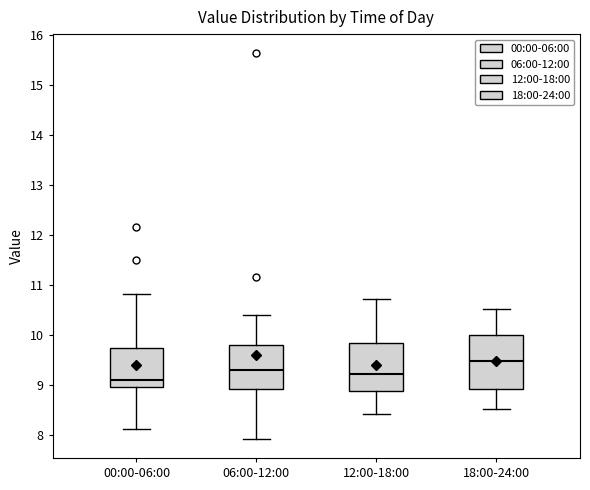

Comparing the boxes themselves (not the whiskers), which one is the tallest?

18:00-24:00